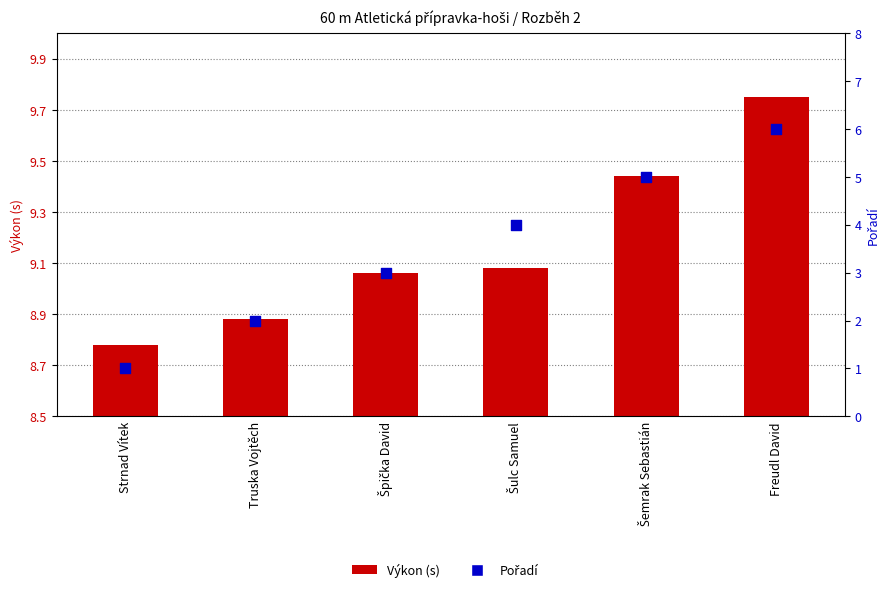

Which series reaches the maximum Y coordinate?

Výkon (s)